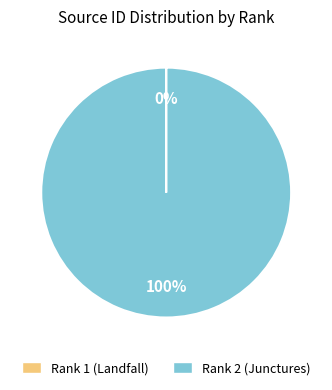

To the nearest percent, what is the average slice percentage?

50%